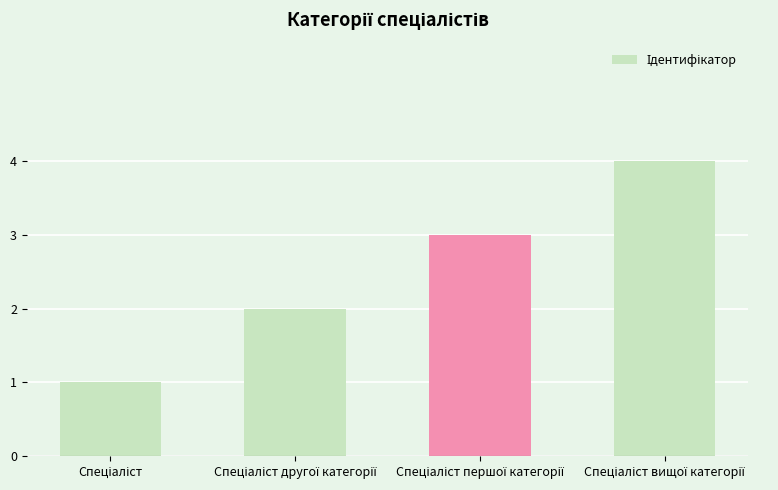

What is the sum of all values?

10